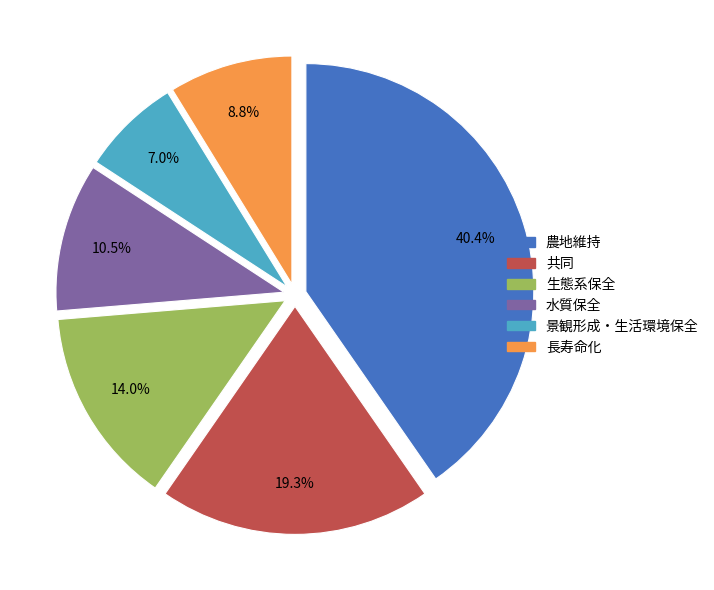

Is the sum of 景観形成・生活環境保全 and 長寿命化 greater than half?

No